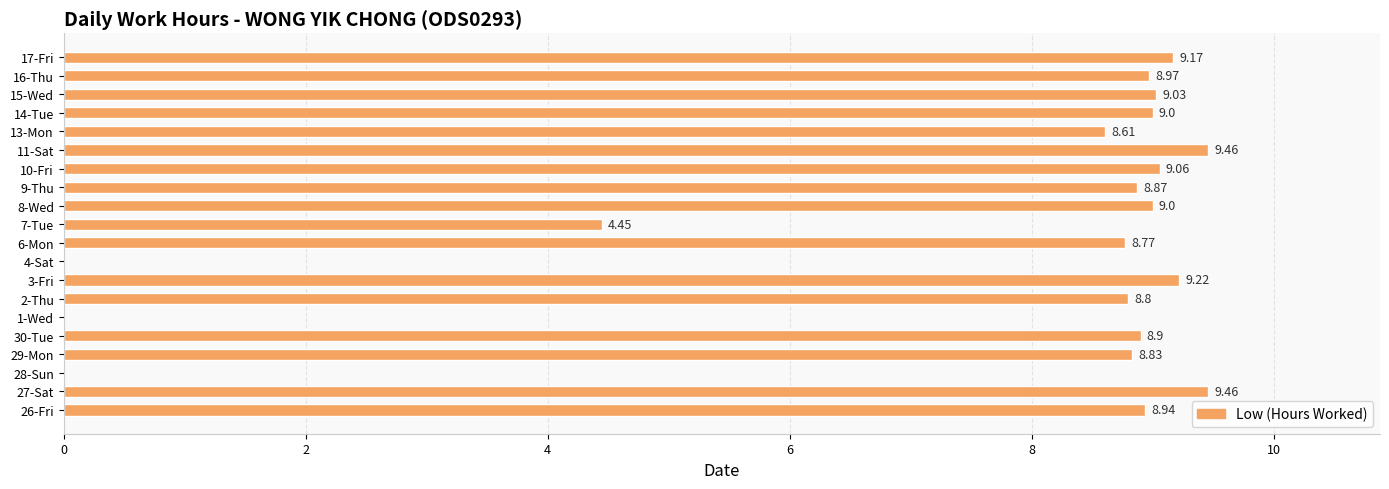

Does the chart contain stacked bars?

No